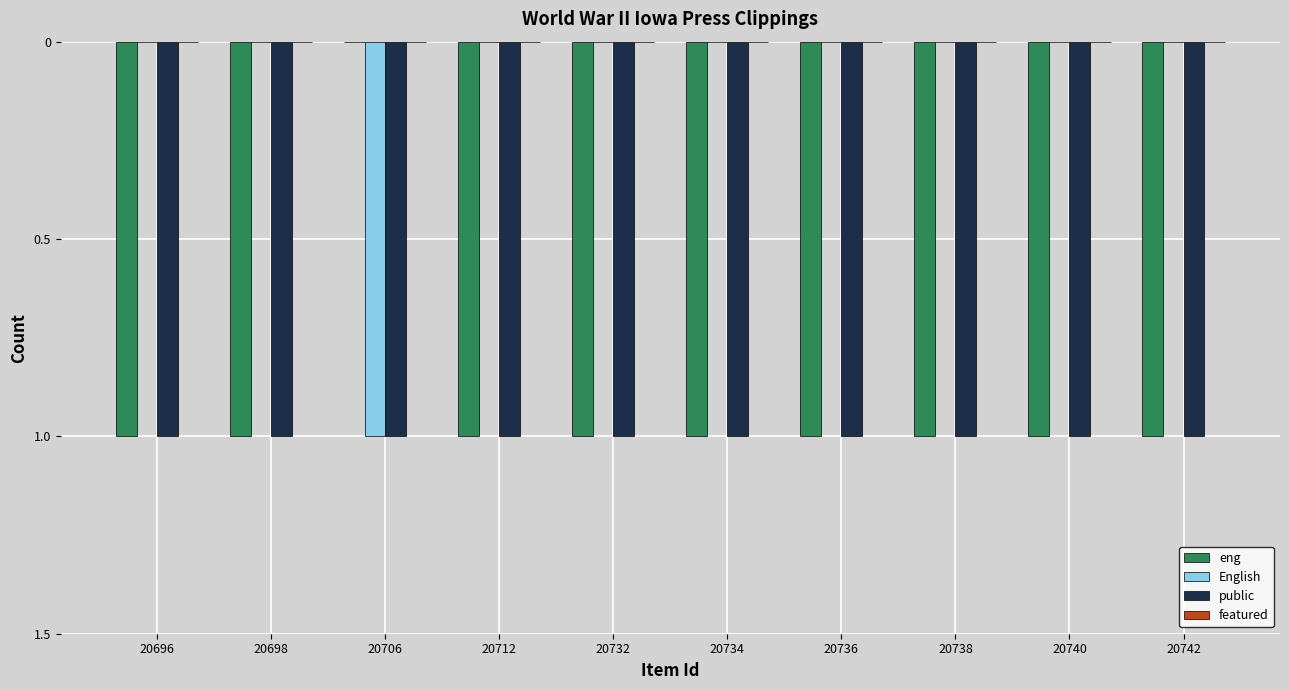

Are the bars grouped side by side (vs. stacked)?

Yes